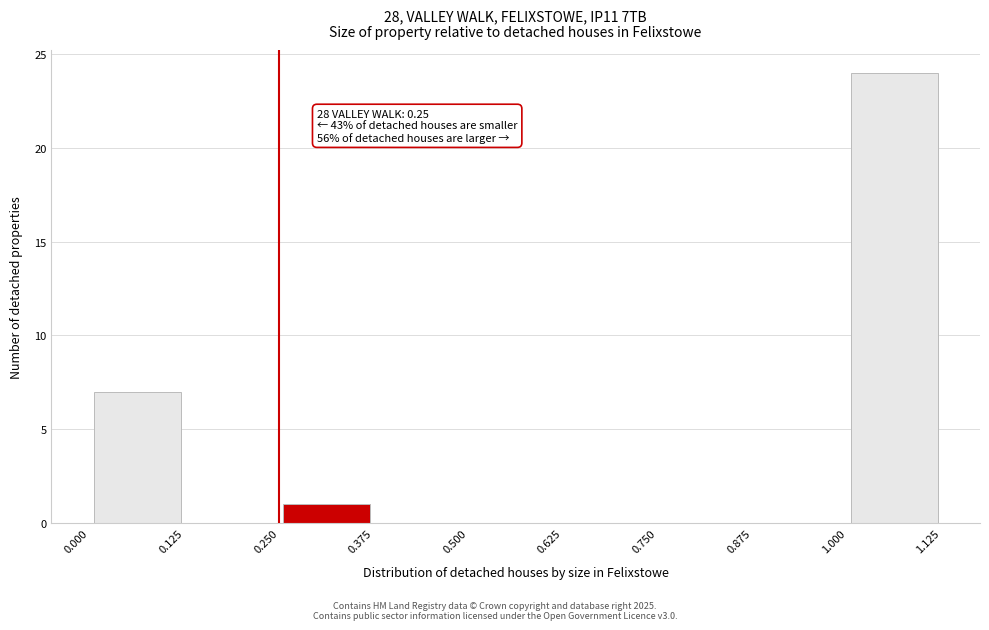

Which range on the x-axis has the tallest bar?

1.000 to 1.125